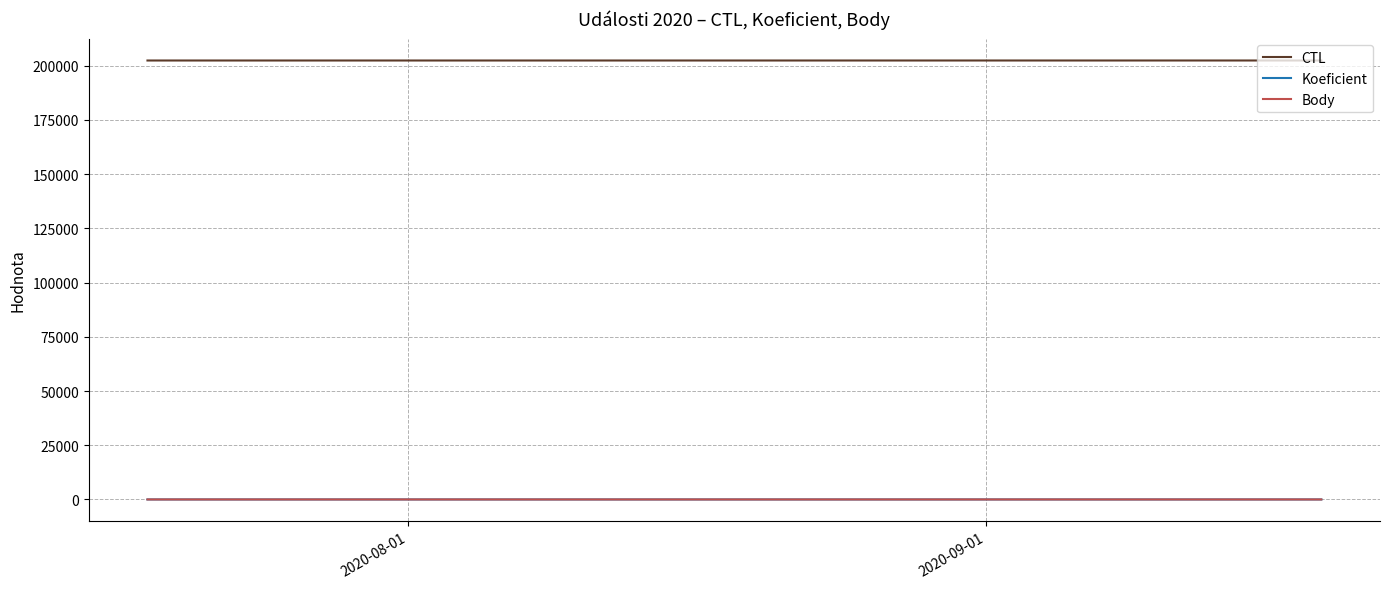

What is the maximum value shown in the chart?

202420.0